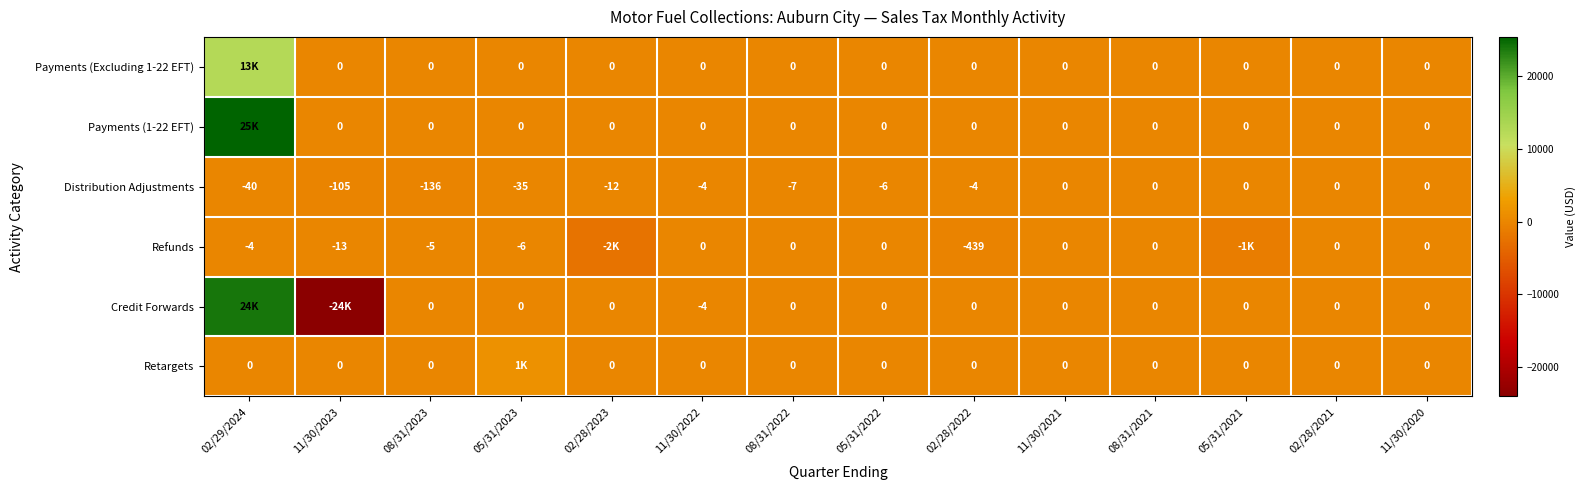

Between 05/31/2022 and 02/28/2021, which series saw the biggest shift?

Distribution Adjustments